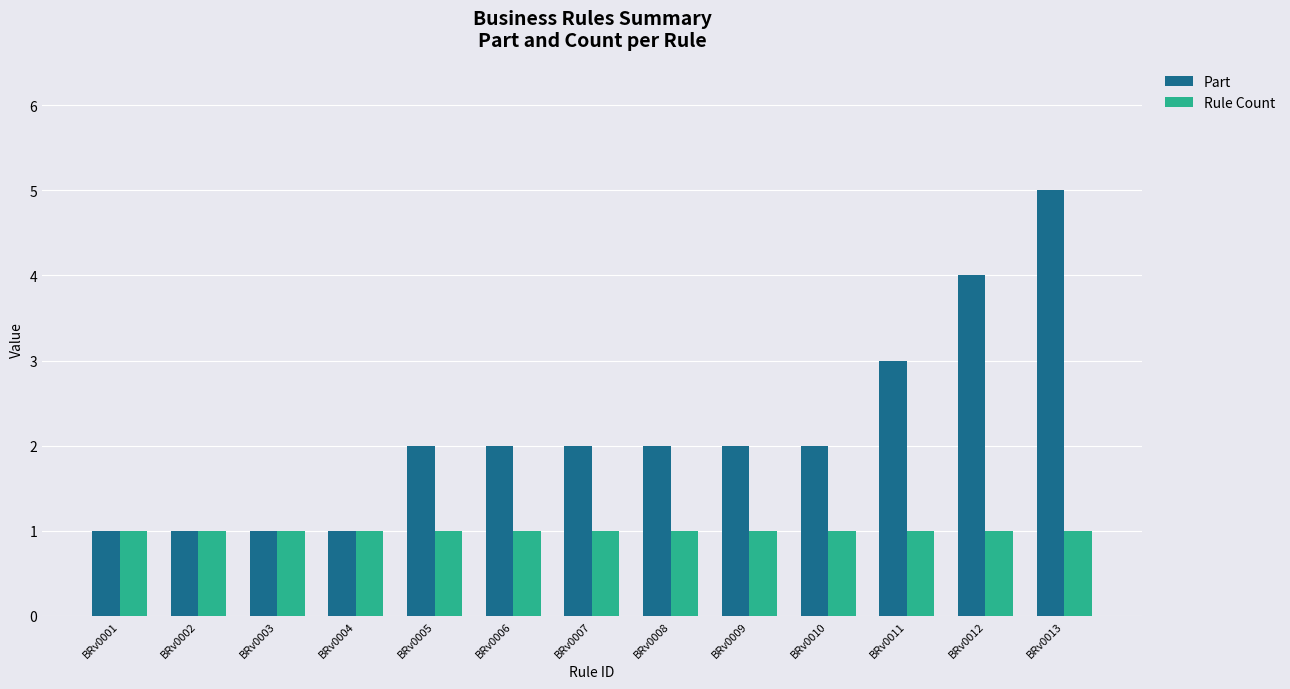

What is the sum of the Rule Count values at BRv0010 and BRv0003?

2